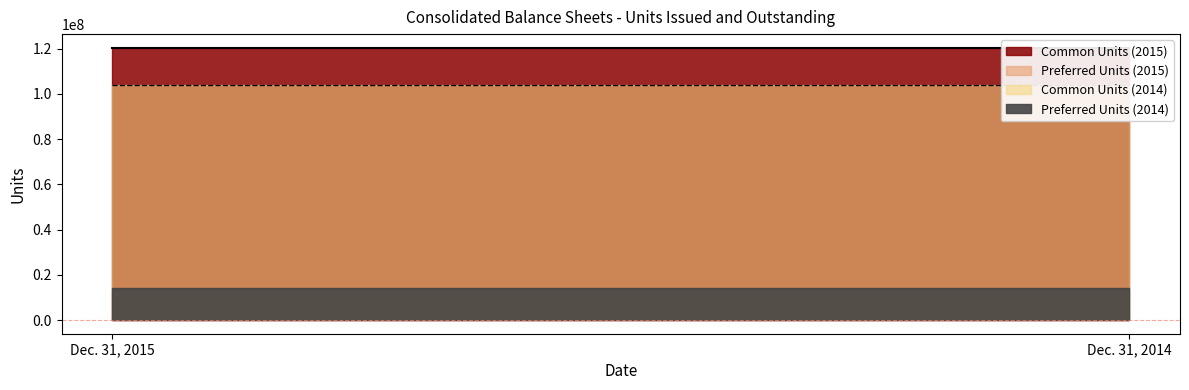

What is the sum of the Preferred Units (2014) values at Dec. 31, 2015 and Dec. 31, 2014?

28447474